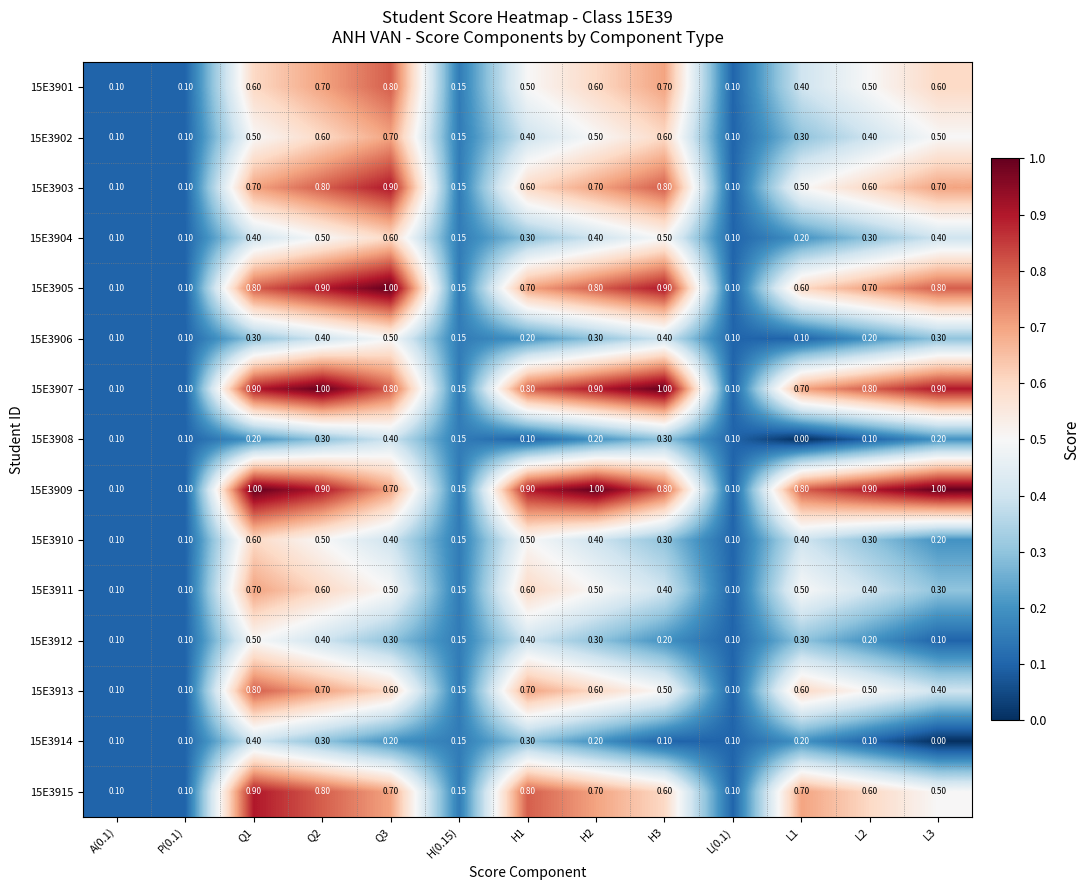

Is the value of 15E3904 at Q1 greater than the value of 15E3908 at H3?

Yes